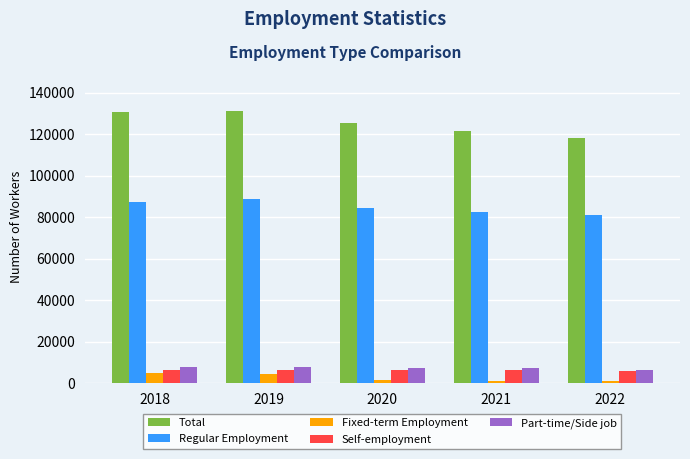

Which series has the largest range (max minus min)?

Total